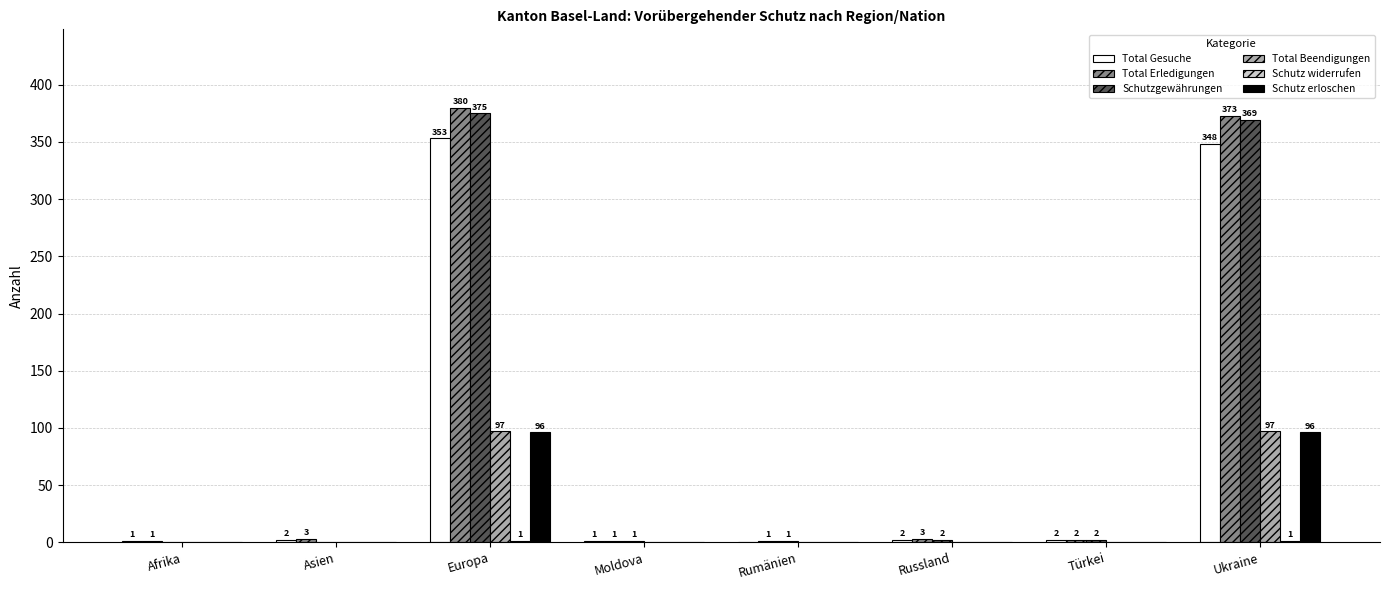

What is the total value across all series at Russland?

7